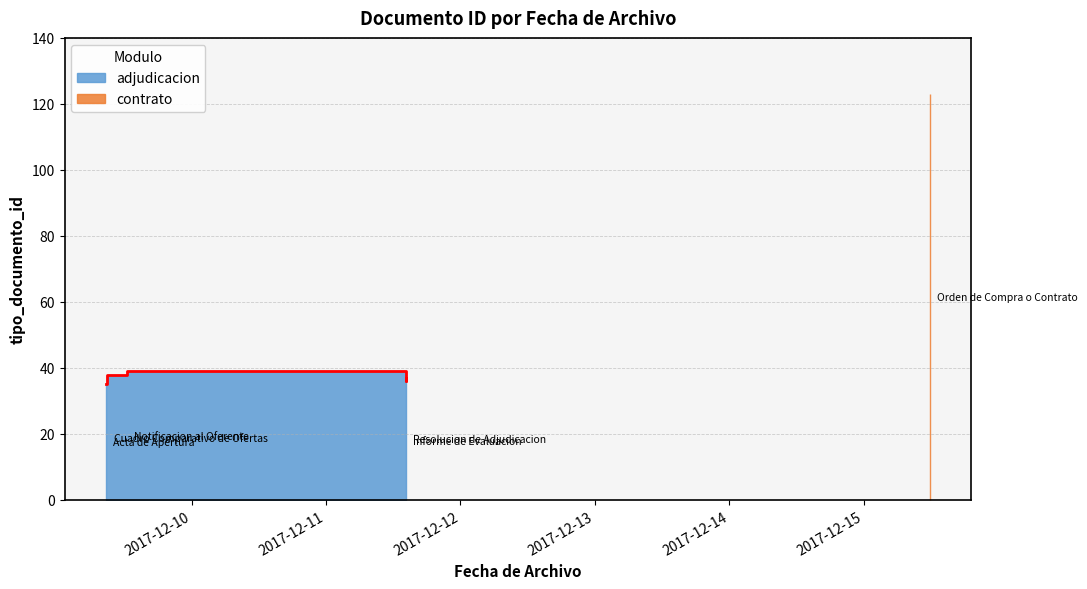

At which label does the data first exceed 38?

2017-12-09 12:34:02